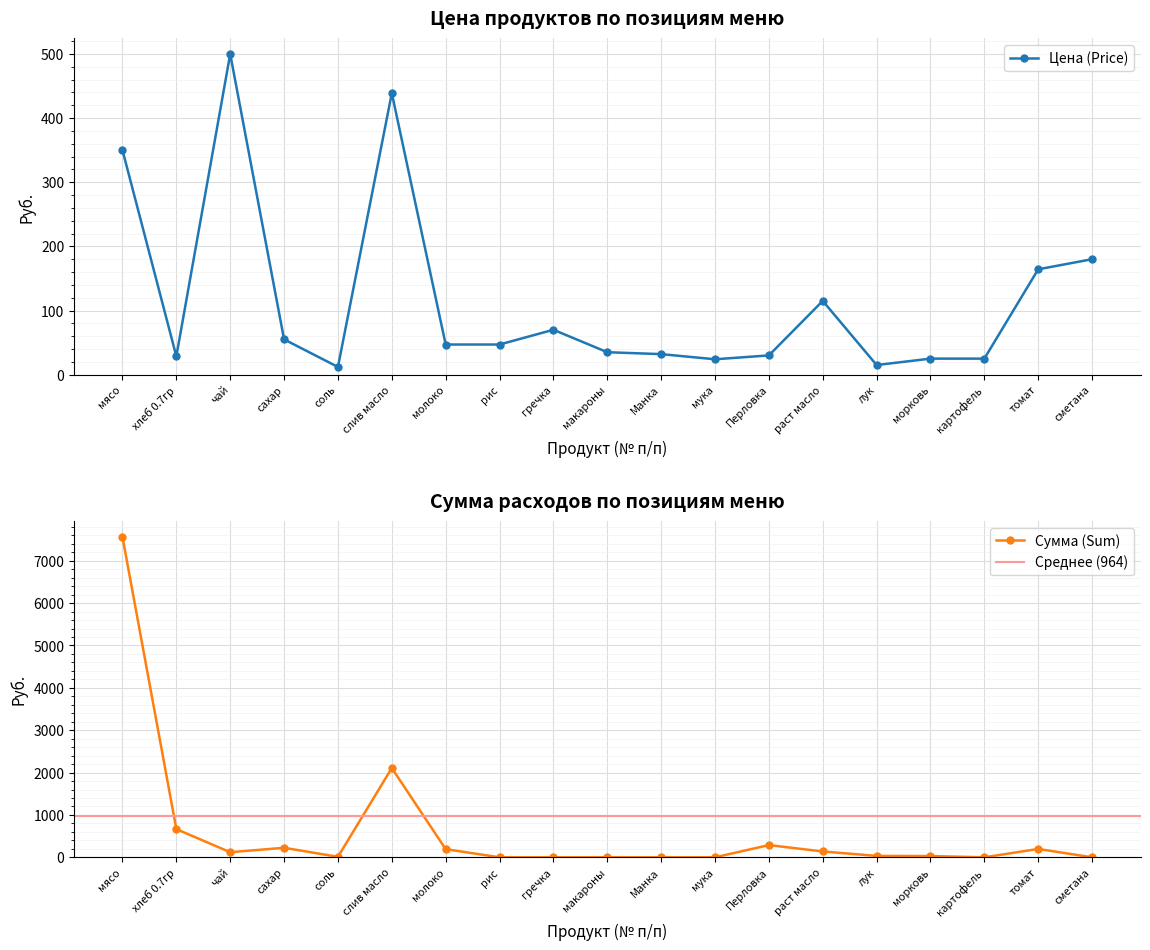

Which series ends up on top after the final intersection of Сумма (Sum) and Цена (Price)?

Цена (Price)